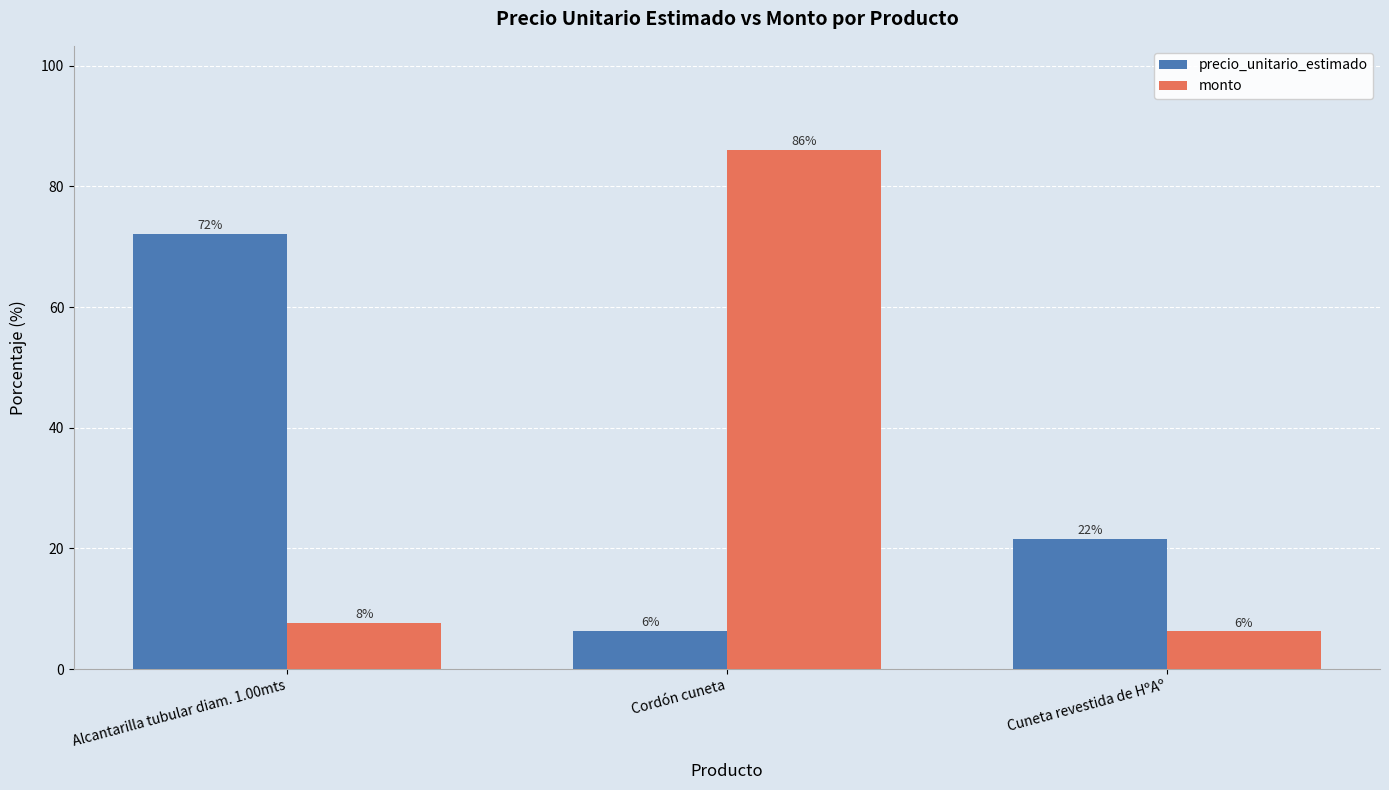

What is the value of the monto bar at the 3rd from the left?

6.2